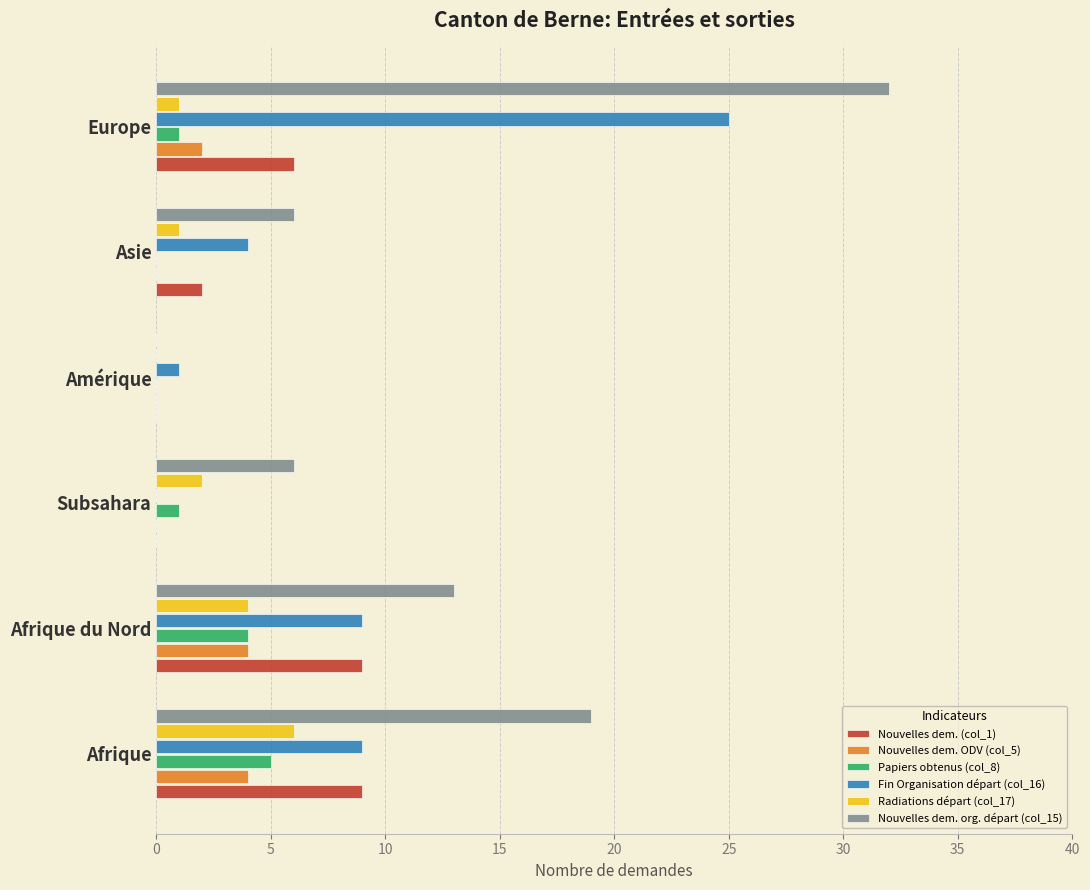

What is the sum of the Nouvelles dem. org. départ (col_15) values at Afrique and Afrique du Nord?

32